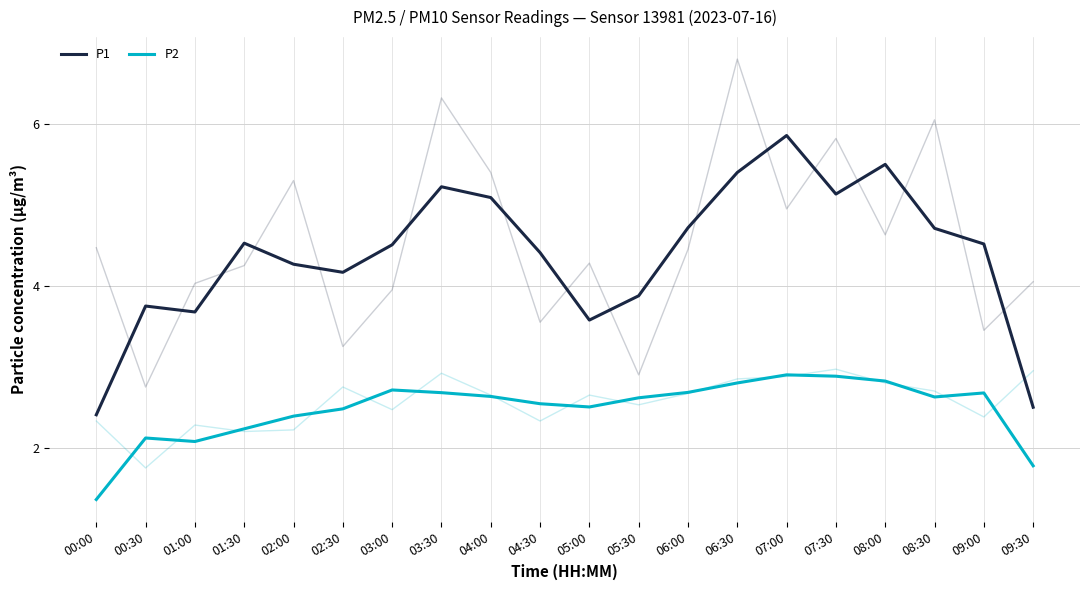

In P1, how many points are lower than both neighbors (excluding endpoints)?

4